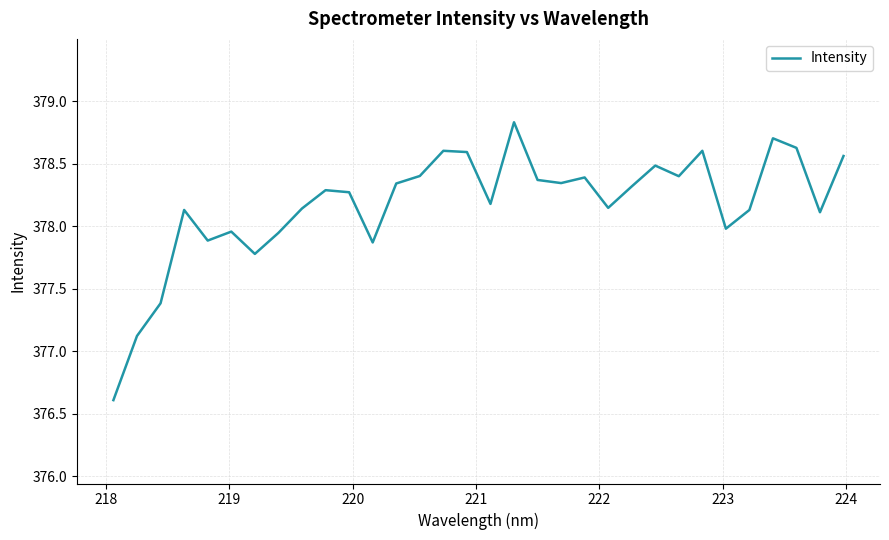

What is the difference between the maximum and minimum values?

2.2